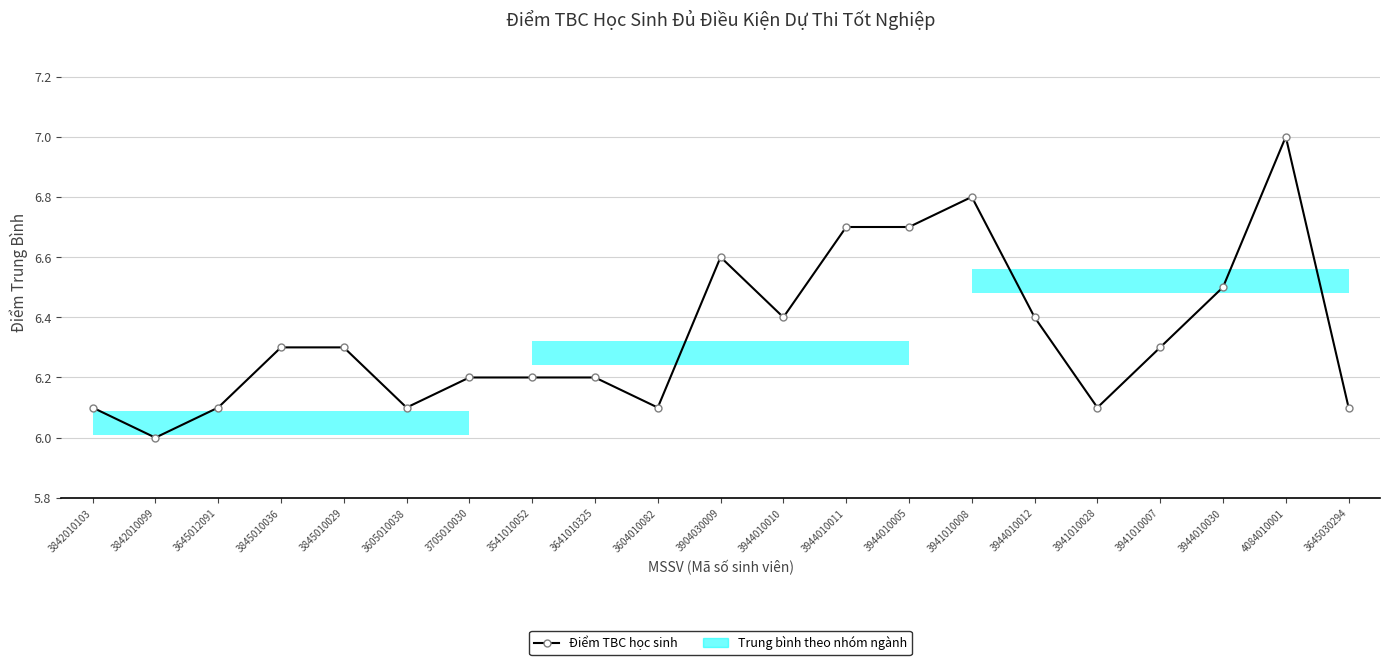

List the labels in order of value, smallest first.

3842010099, 3842010103, 3645012091, 3605010038, 3604010082, 3941010028, 3645030294, 3705010030, 3541010052, 3641010325, 3845010036, 3845010029, 3941010007, 3944010010, 3944010012, 3944010030, 3904030009, 3944010011, 3944010005, 3941010008, 4084010001